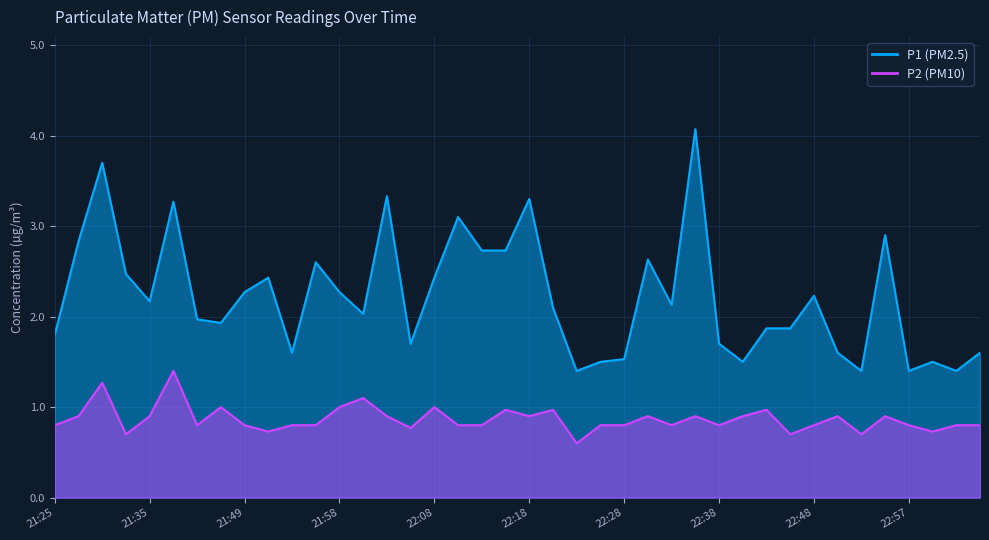

What is the average value of the P1 series?

2.2